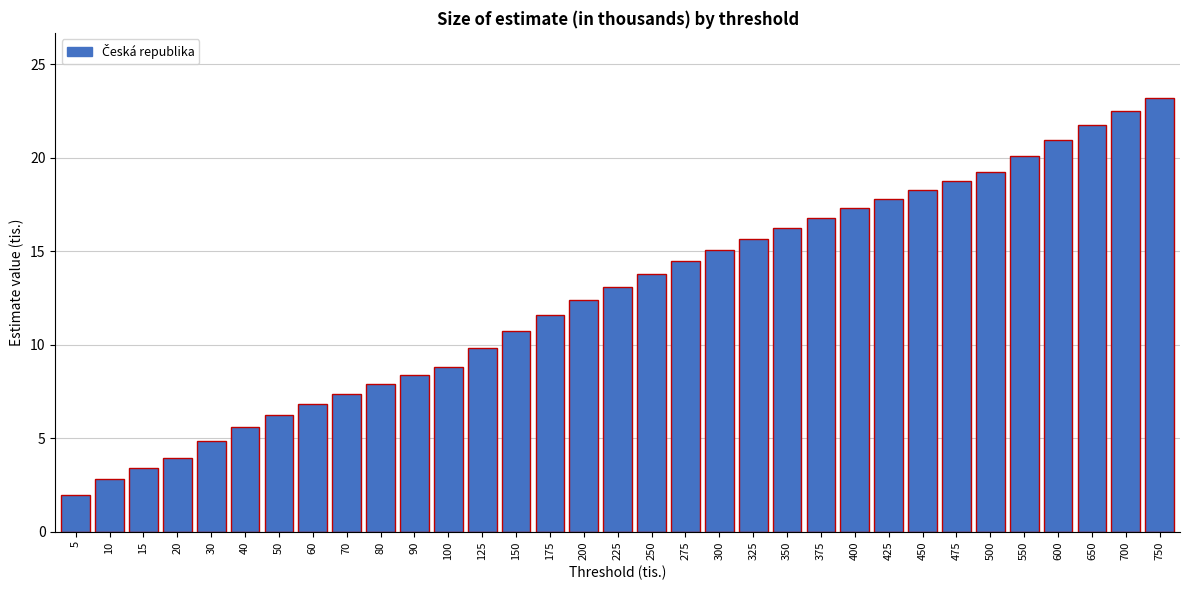

What is the change in value from 90 to 750?

+14.8